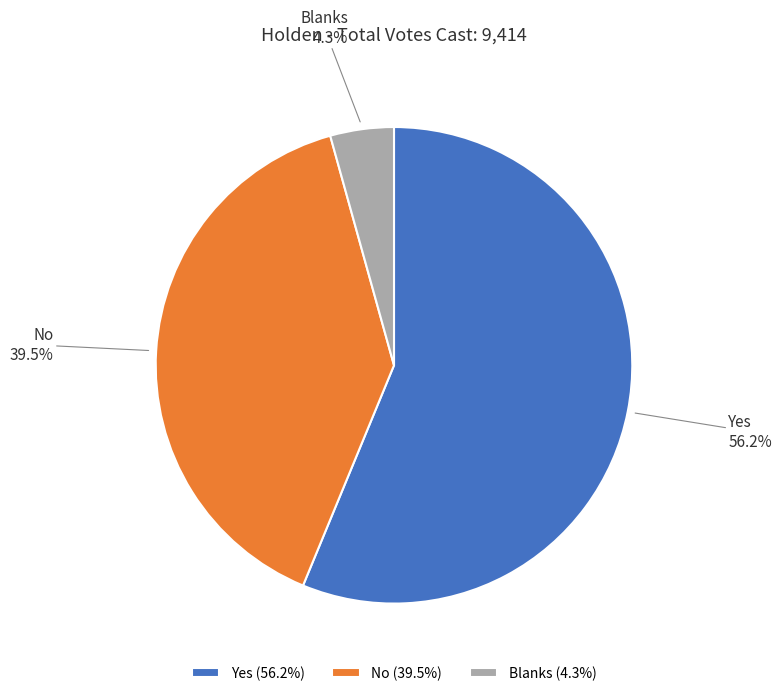

Is the sum of Yes and Blanks greater than half?

Yes